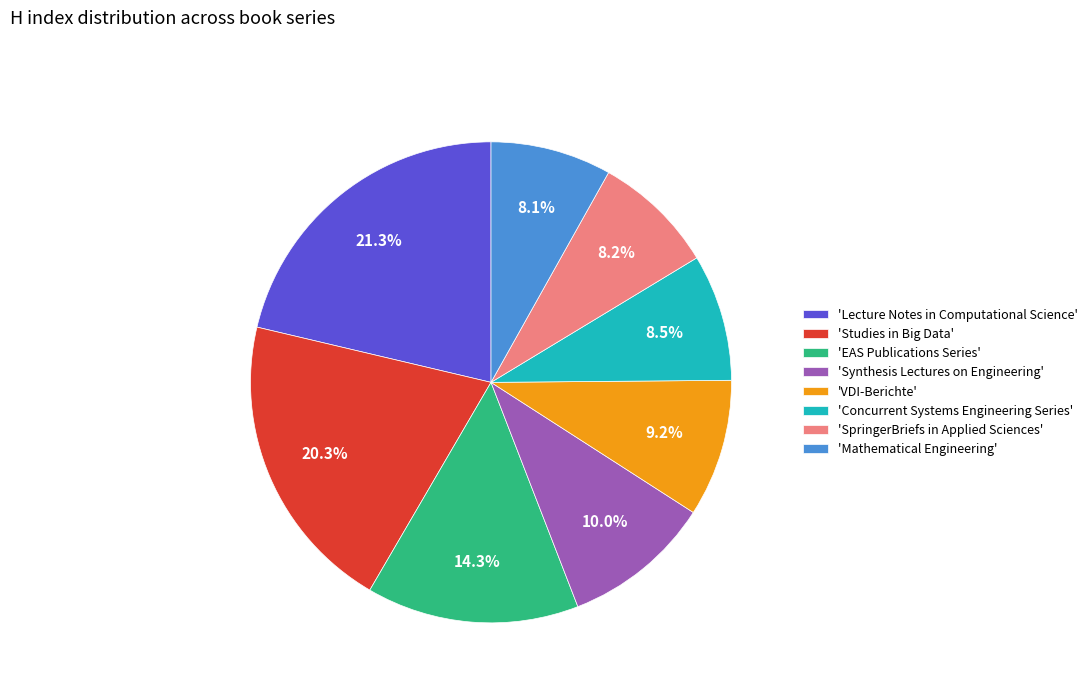

Is 'Concurrent Systems Engineering Series' the majority of the pie?

No